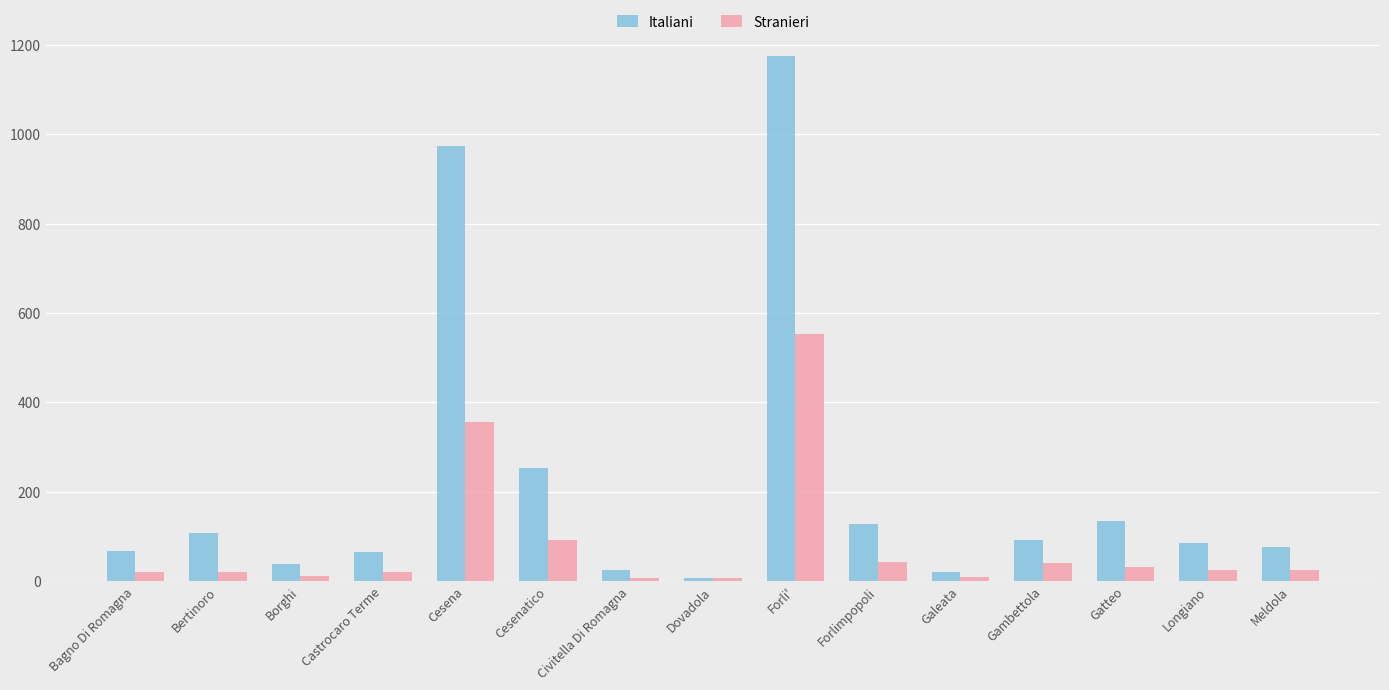

The value of Italiani at Galeata is 19. True or false?

True